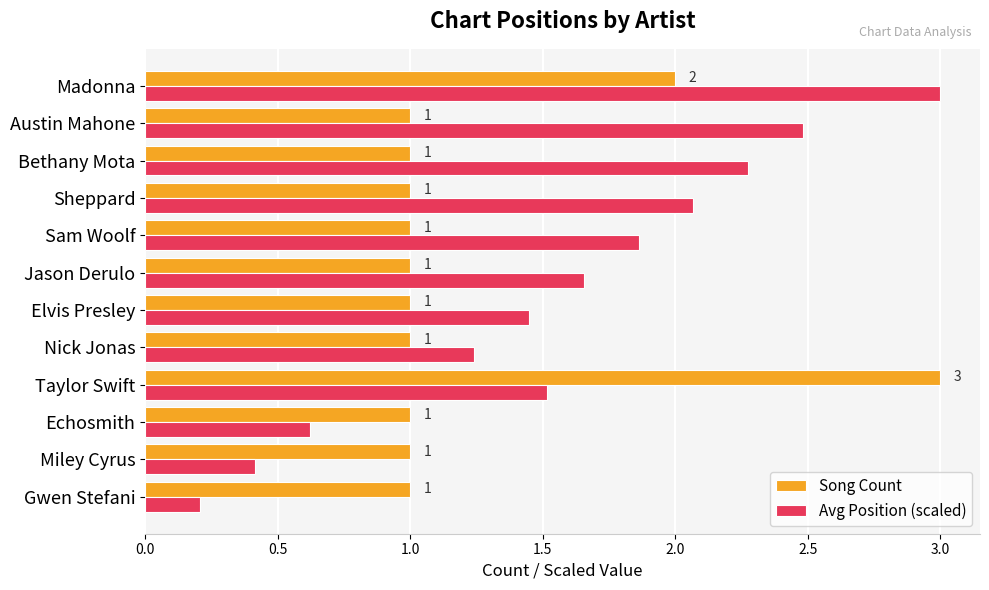

At Bethany Mota, list the series in order from largest to smallest.

Avg Position (scaled), Song Count